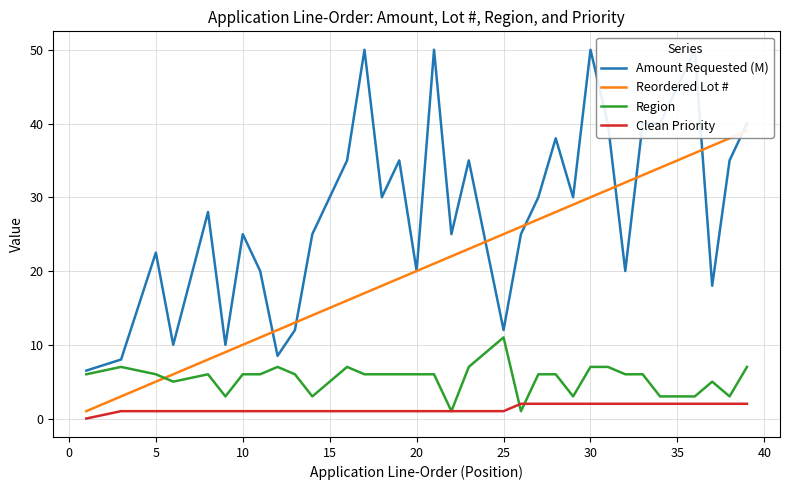

Which series has the largest total across all categories?

Amount Requested (M)